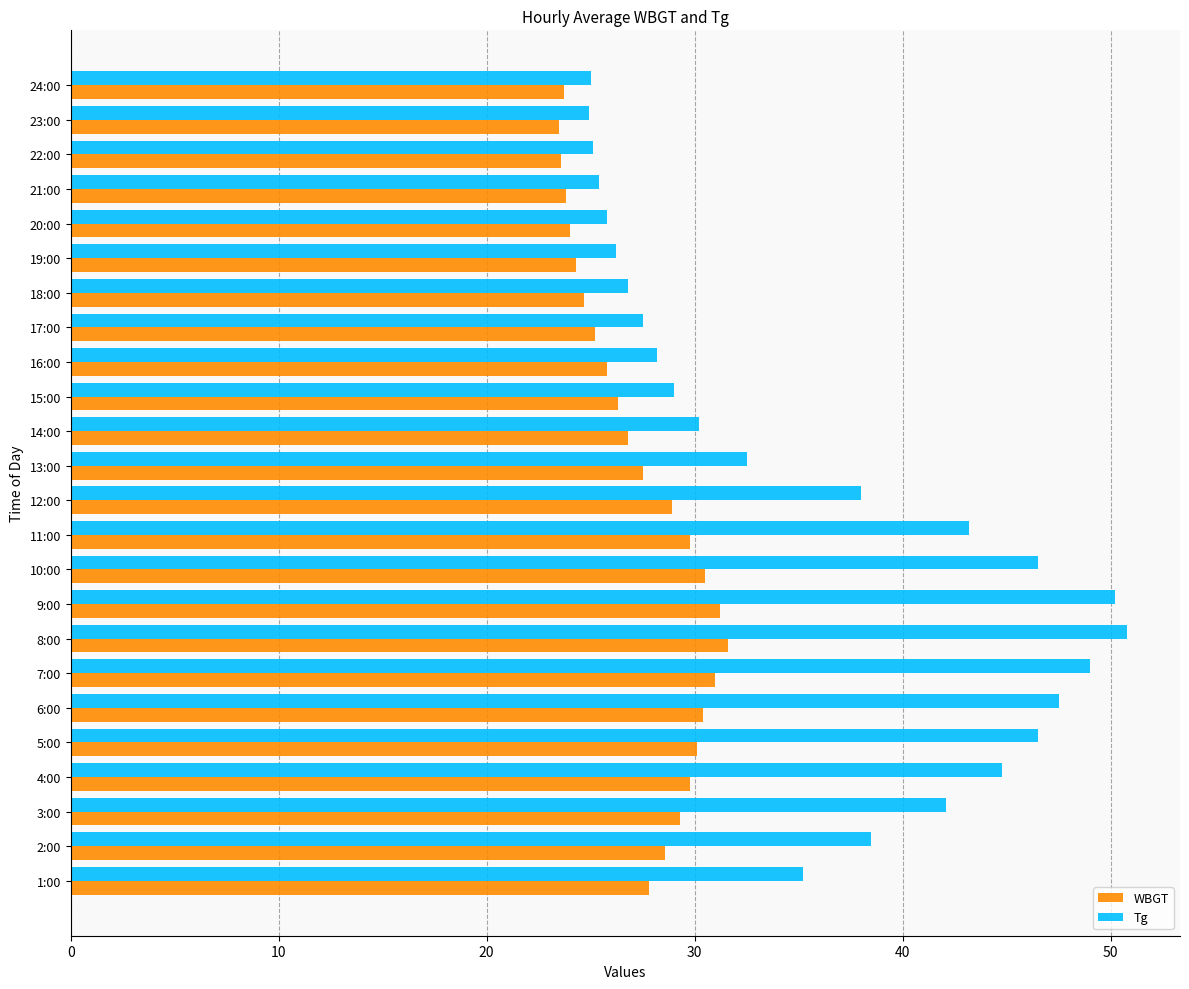

The value of Tg at 13:00 is 32.5. True or false?

True